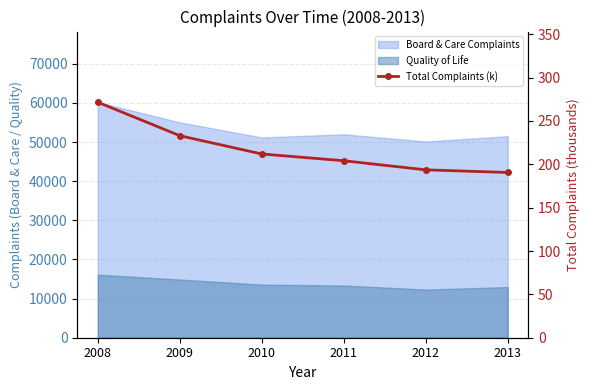

Reading left to right, list all the values displayed in this chart.

2008=271.6	2009=233.0	2010=211.9	2011=204.1	2012=193.7	2013=190.6